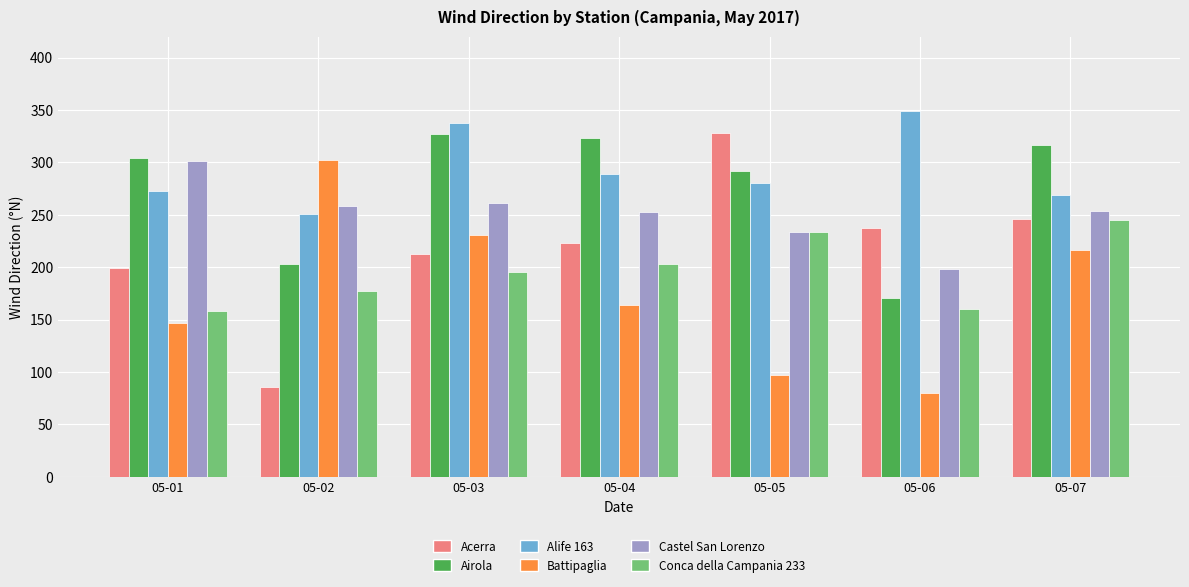

What is the sum of all Battipaglia values?

1237